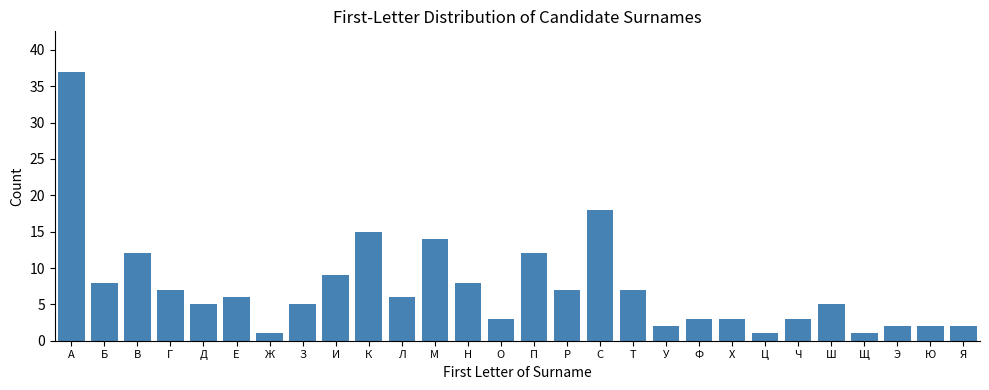

Reading left to right, transcribe all the data shown in this chart.

А=37	Б=8	В=12	Г=7	Д=5	Е=6	Ж=1	З=5	И=9	К=15	Л=6	М=14	Н=8	О=3	П=12	Р=7	С=18	Т=7	У=2	Ф=3	Х=3	Ц=1	Ч=3	Ш=5	Щ=1	Э=2	Ю=2	Я=2